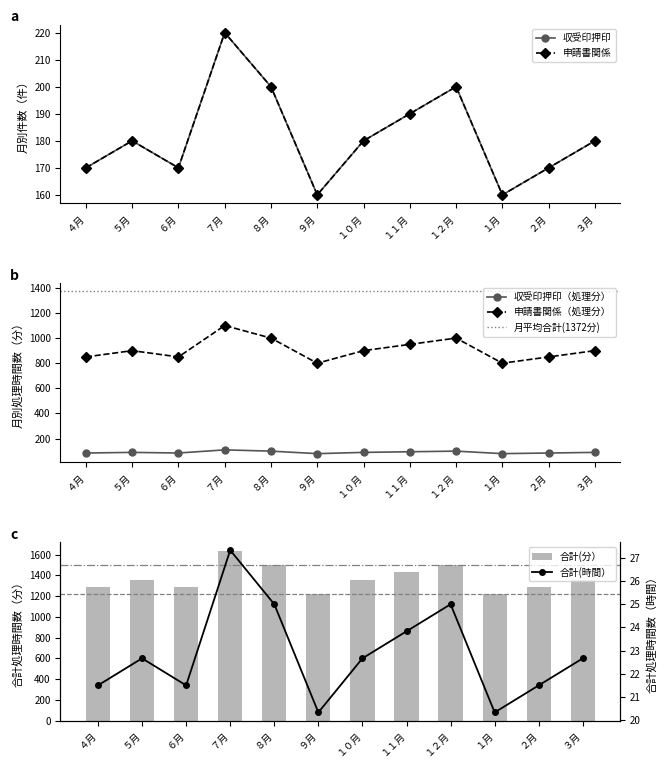

What is the average value of the 合計(時間） series?

908